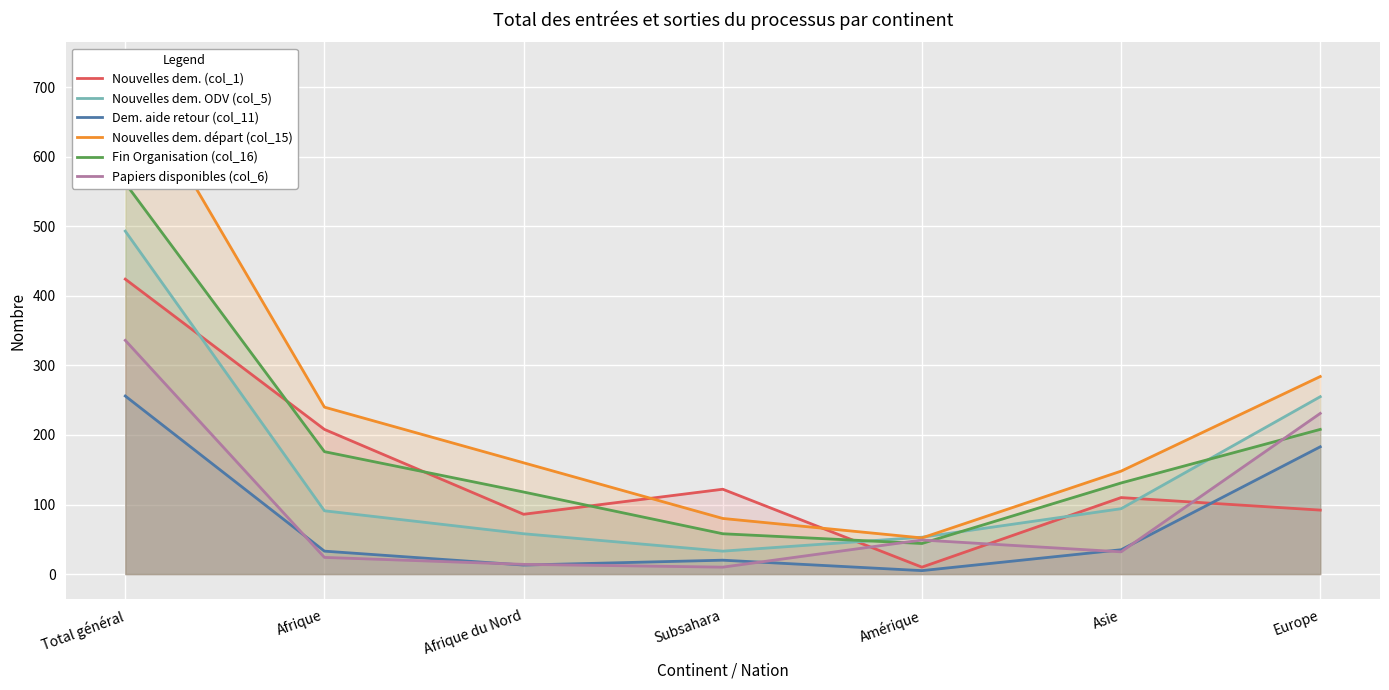

What is the label of the 2nd point from the left?

Afrique